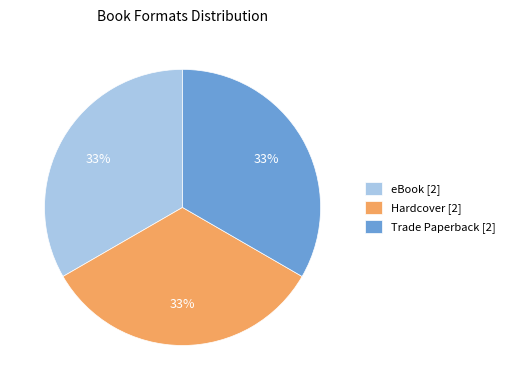

What is the ratio of the value at eBook [2] to the value at Trade Paperback [2]?

1.0